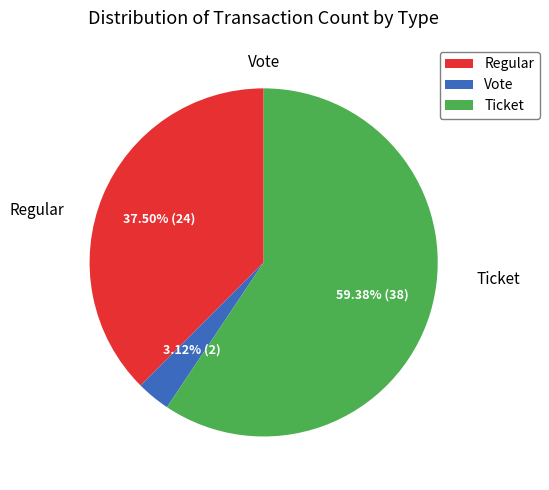

Which slice is the largest?

Ticket